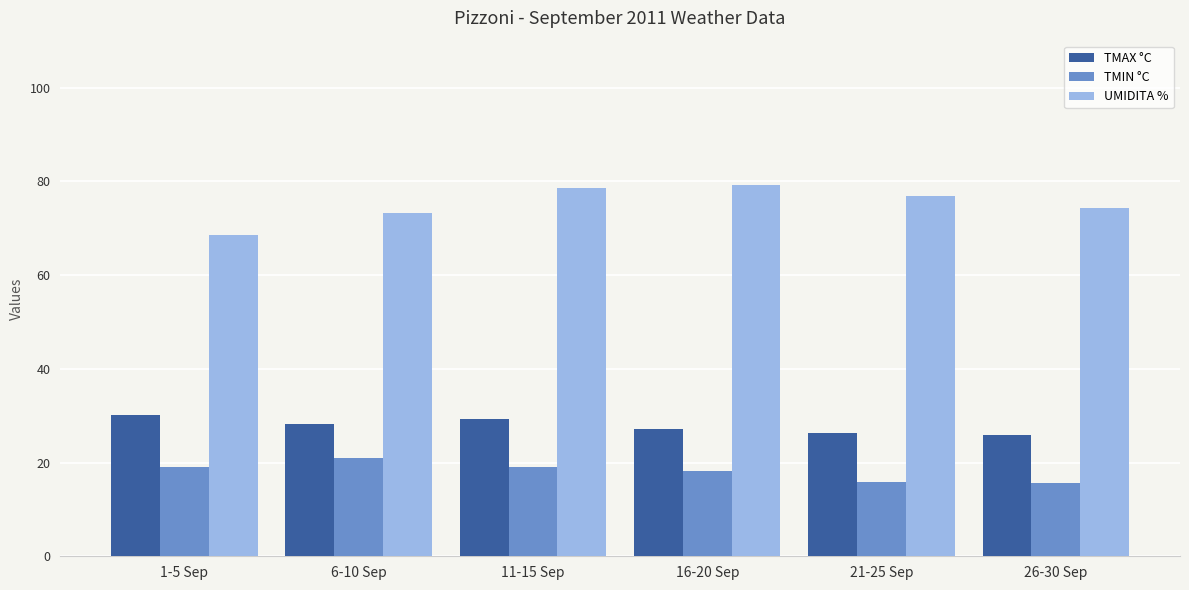

What is the highest value of the TMAX °C series?

30.2